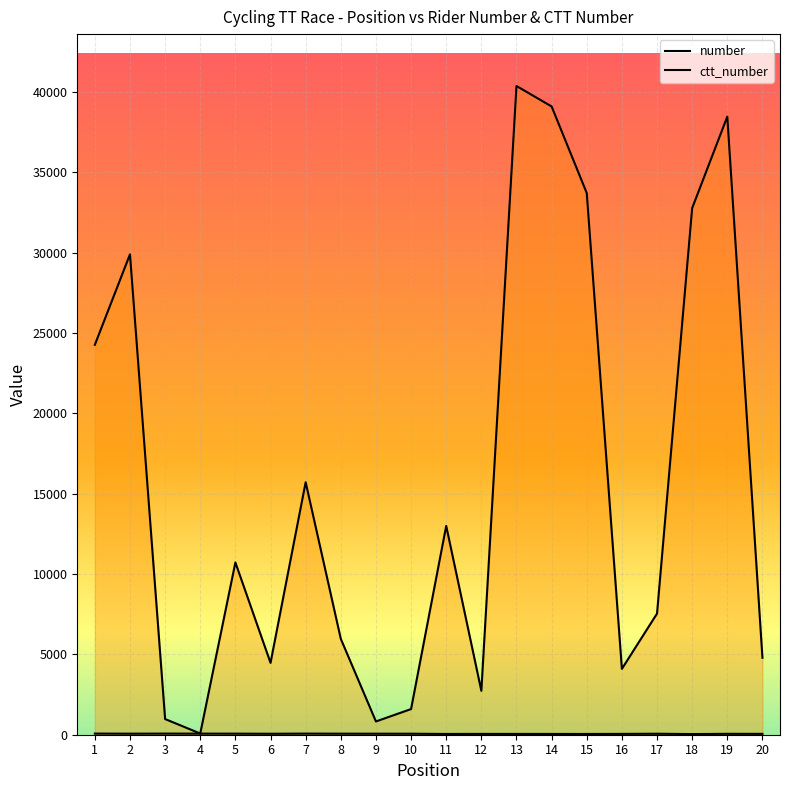

Between 3 and 8, which series saw the biggest shift?

ctt_number